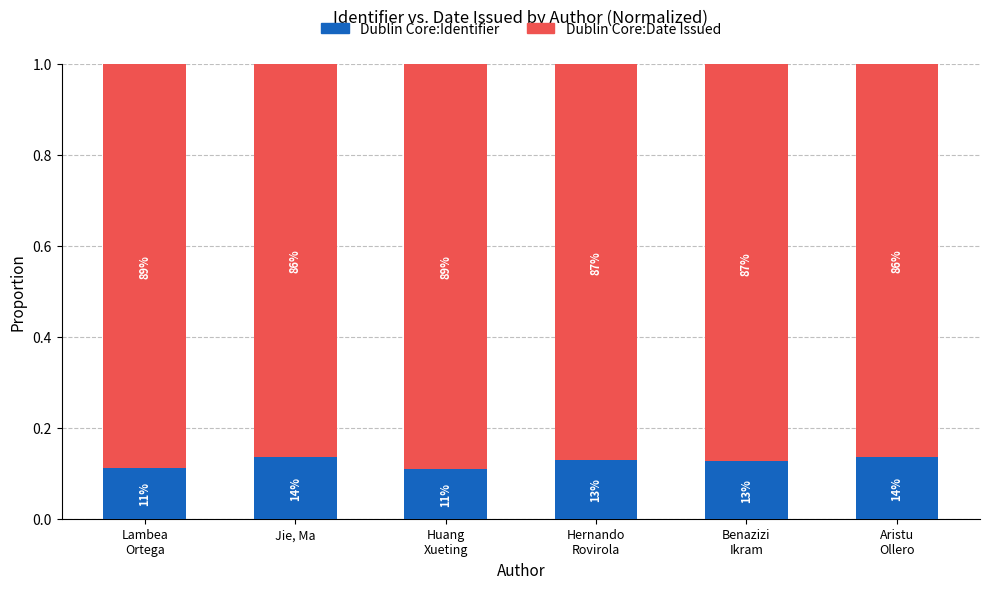

Which has a higher value, Benazizi
Ikram or Huang
Xueting?

Benazizi
Ikram